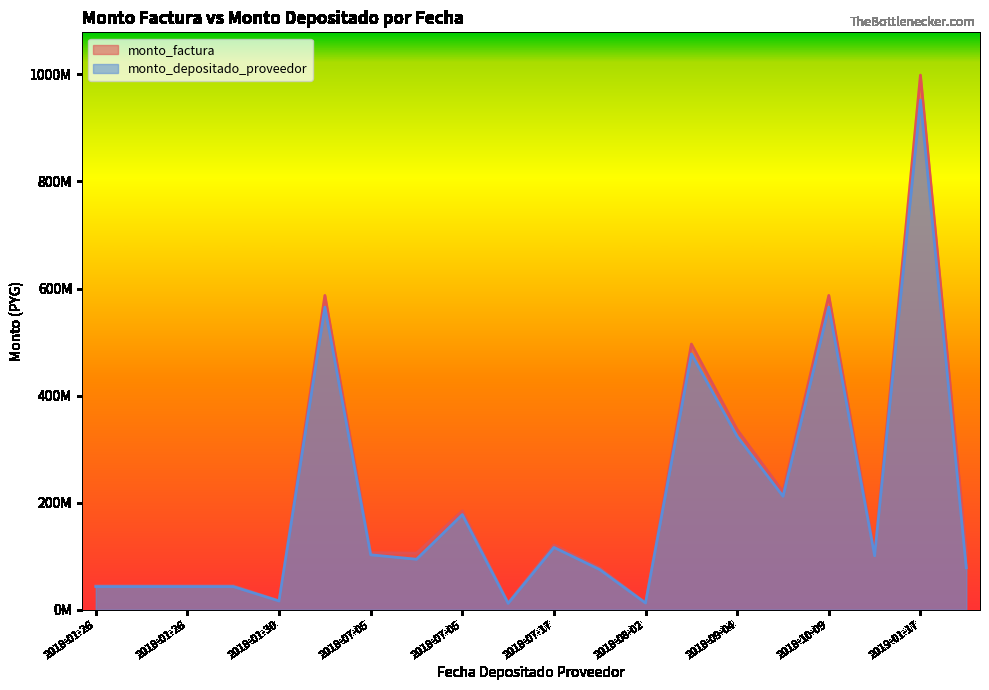

List the labels in order of monto_depositado_proveedor value, smallest first.

2018-07-12, 2018-08-02, 2018-01-30, 2018-01-26, 2018-01-26, 2018-01-26, 2018-01-26, 2018-07-31, 2020-08-05, 2018-07-05, 2018-11-22, 2018-07-05, 2018-07-17, 2018-07-05, 2018-09-06, 2018-09-04, 2018-08-02, 2018-10-09, 2018-05-30, 2019-01-17